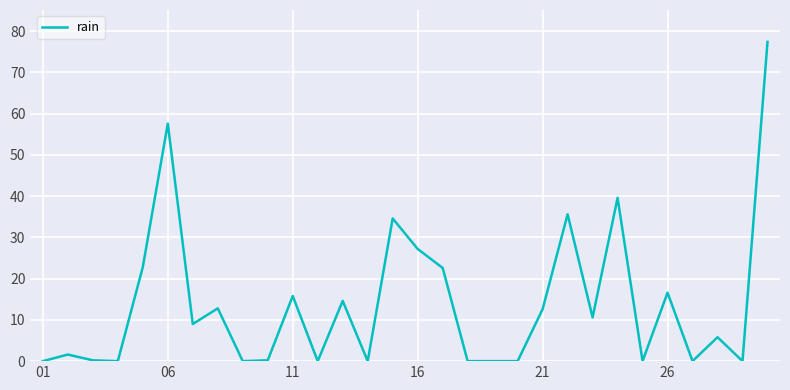

What is the difference between the maximum and minimum values?

77.4